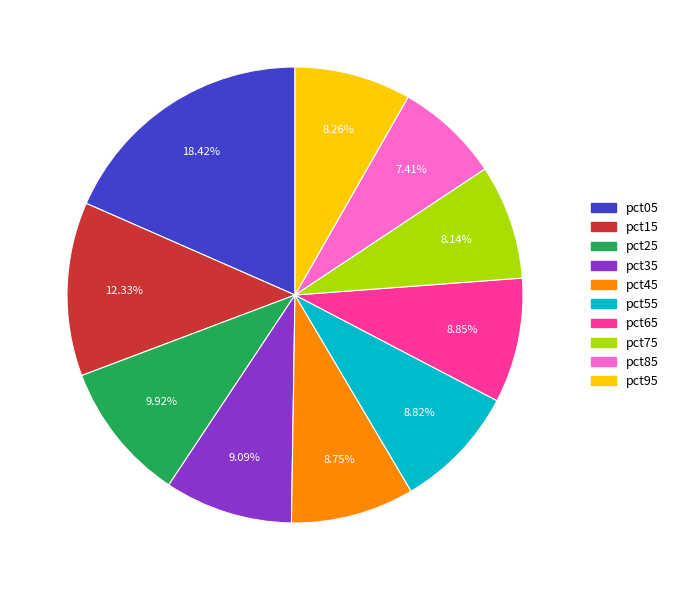

Is the sum of pct65 and pct55 greater than half?

No